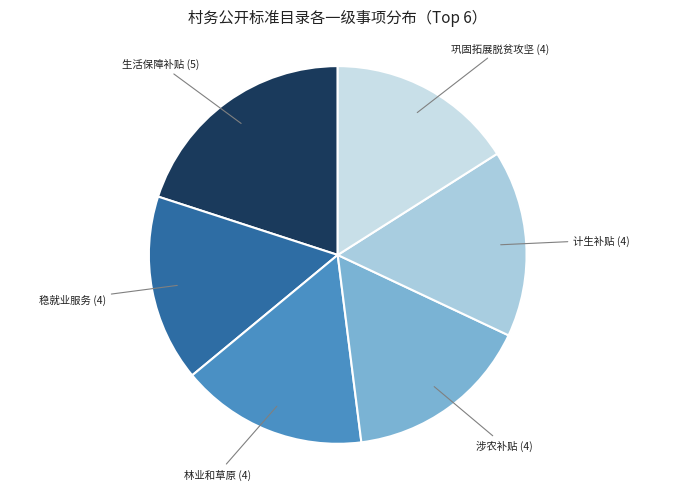

Is there any slice that represents more than half of the pie?

No